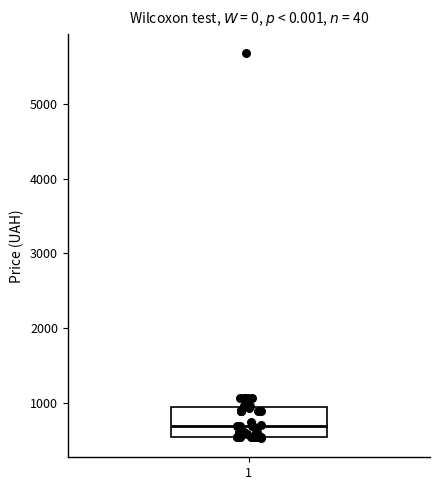

Read this box plot against the y-axis: the position of the median line, the range covered by the box, and the ends of both whiskers. The values are not printed on the chart, so give them approximately, as read against the axis.

median 700, box 500 to 900, whiskers 500 to 1100